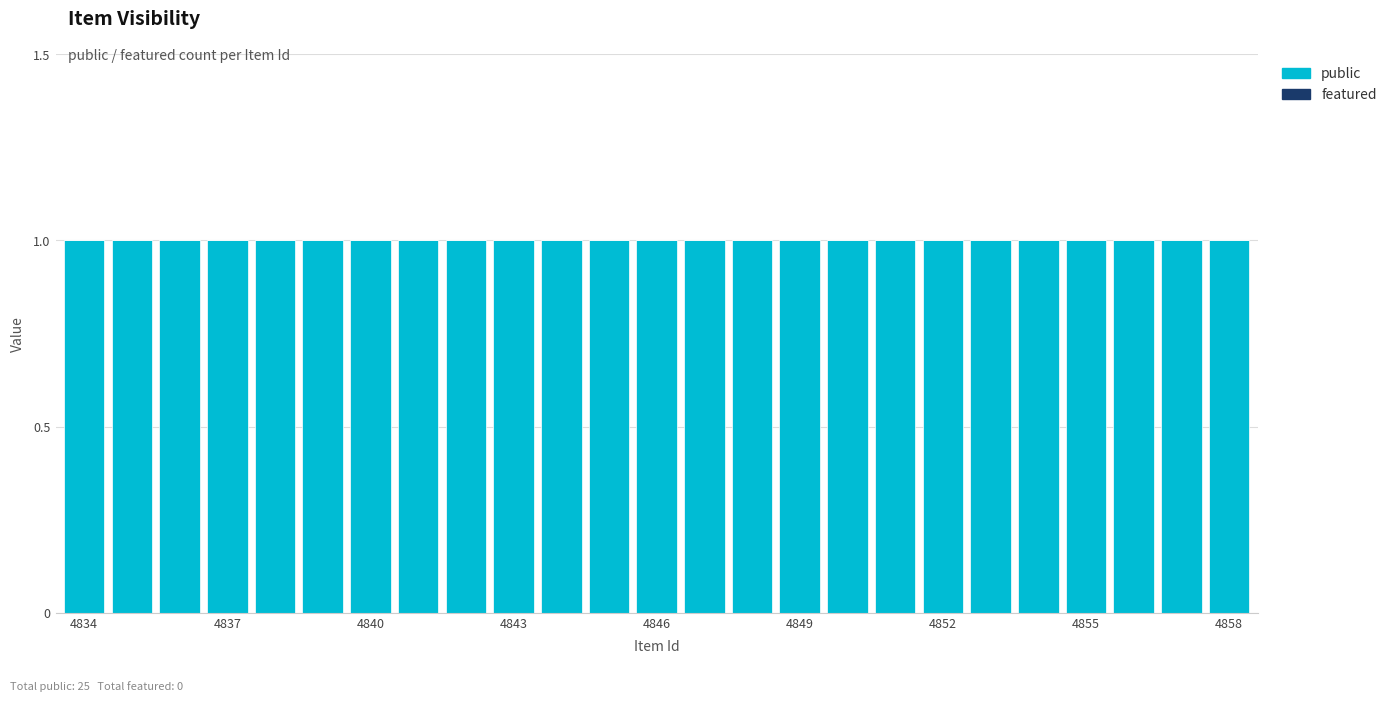

What are all the series names shown in the legend?

public, featured